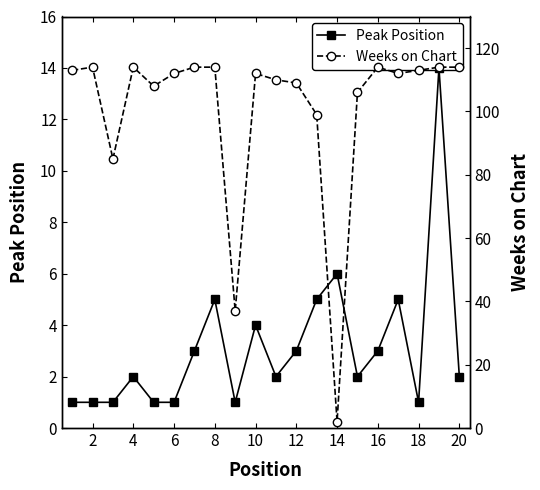

What is the average value of the Peak Position series?

3